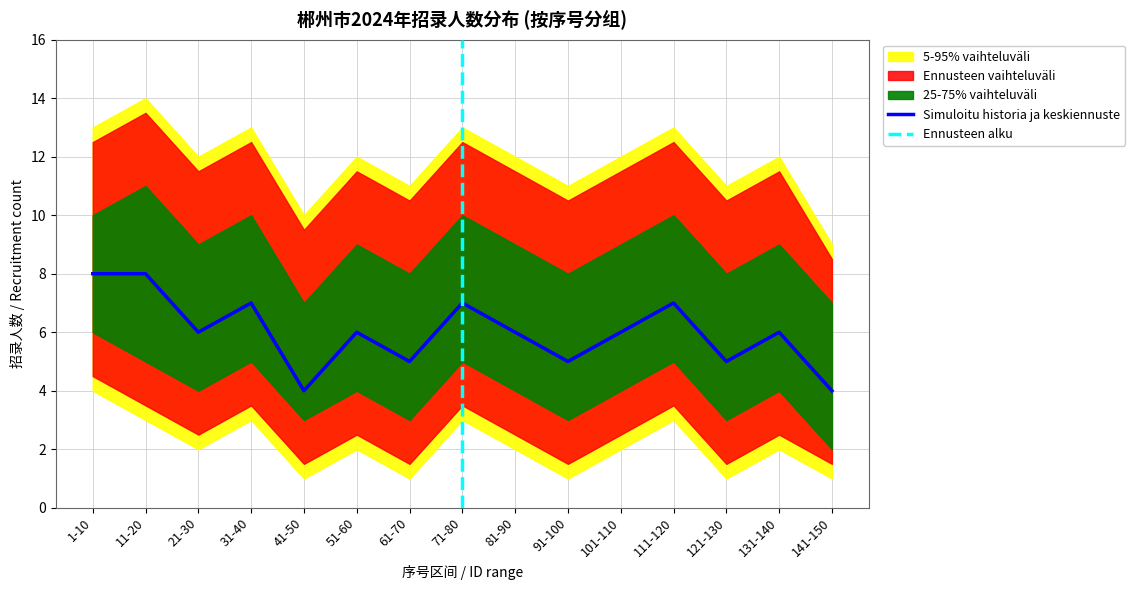

How many 25-75% range low values are between 3 and 5?

13